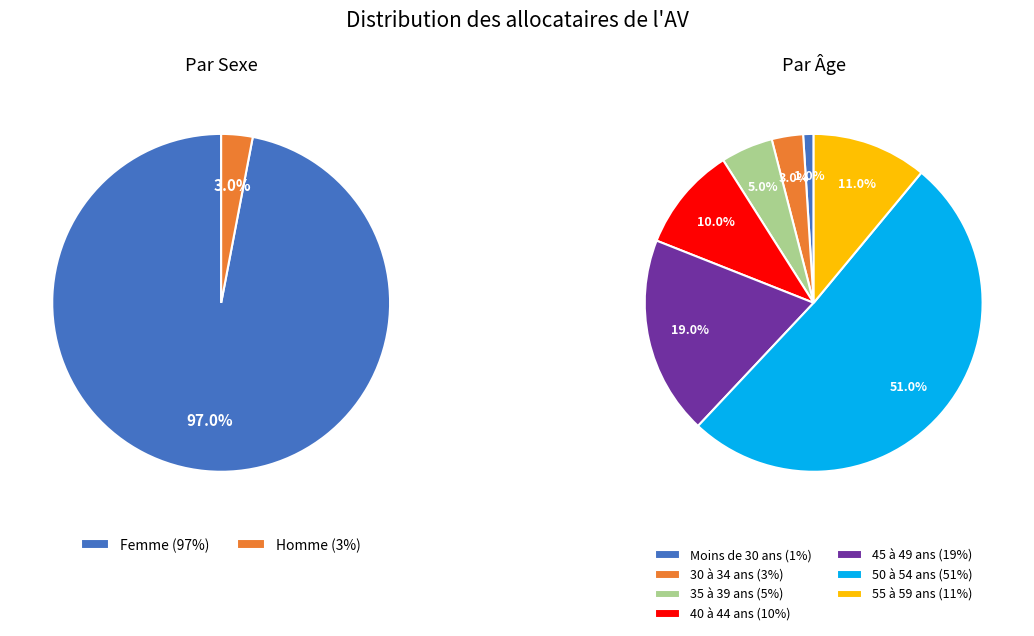

What is the smallest slice in the pie chart?

Homme